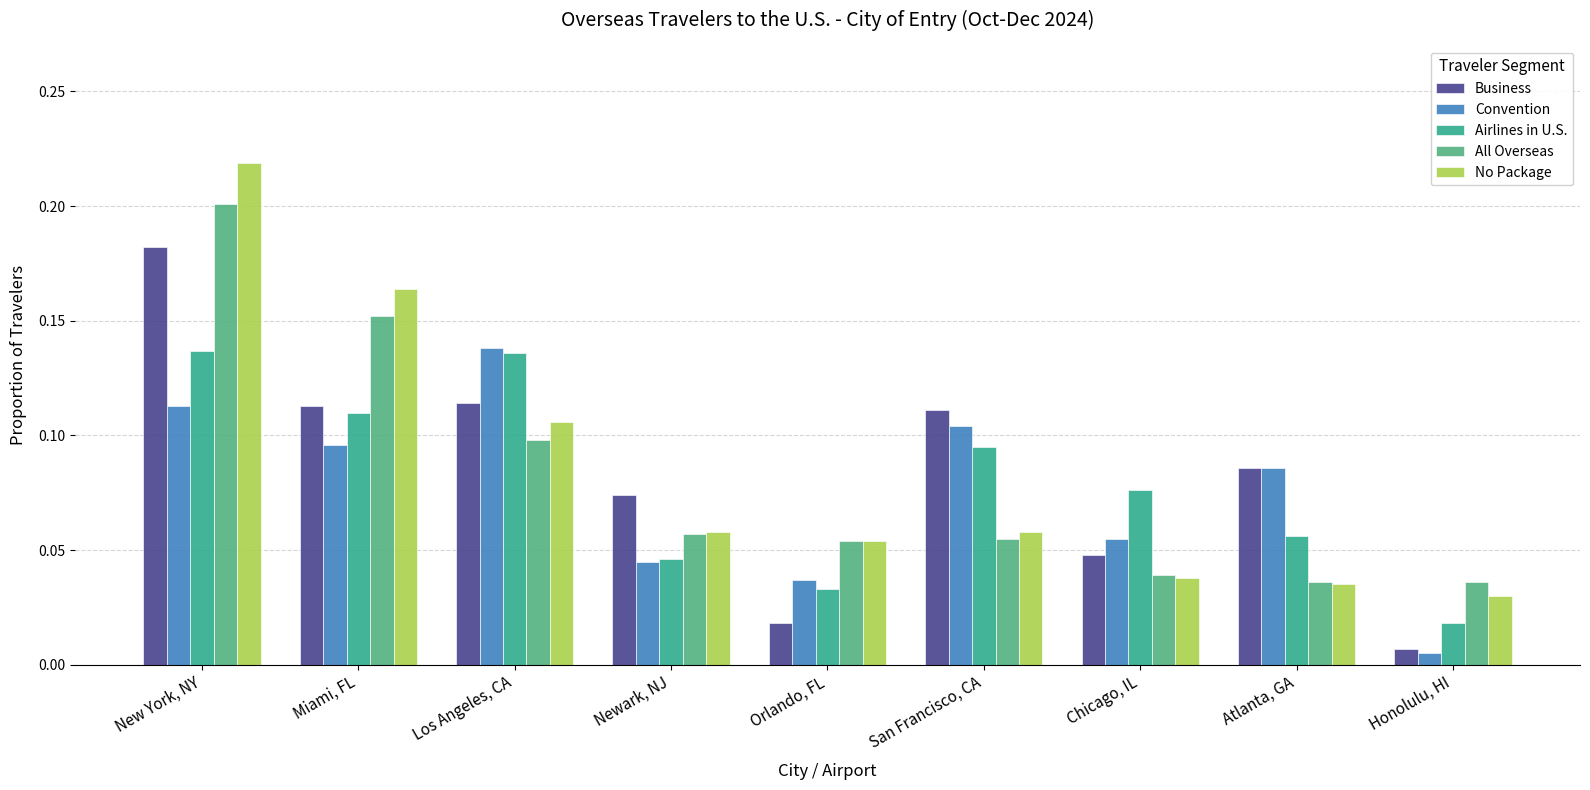

Count the number of data series in this chart.

5